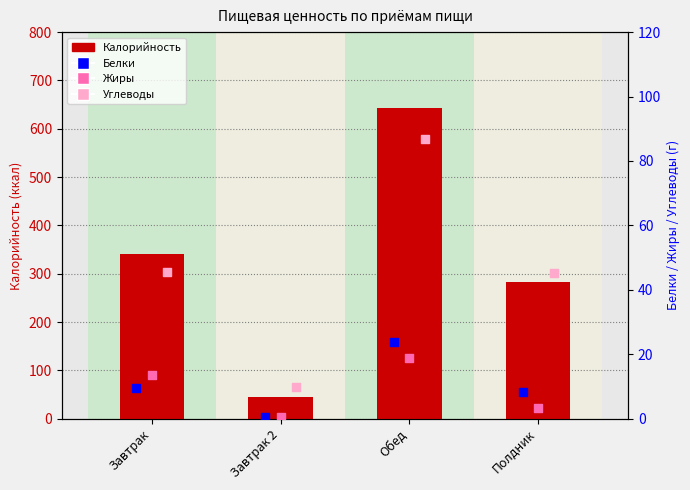

At how many categories does at least one series exceed 248?

3